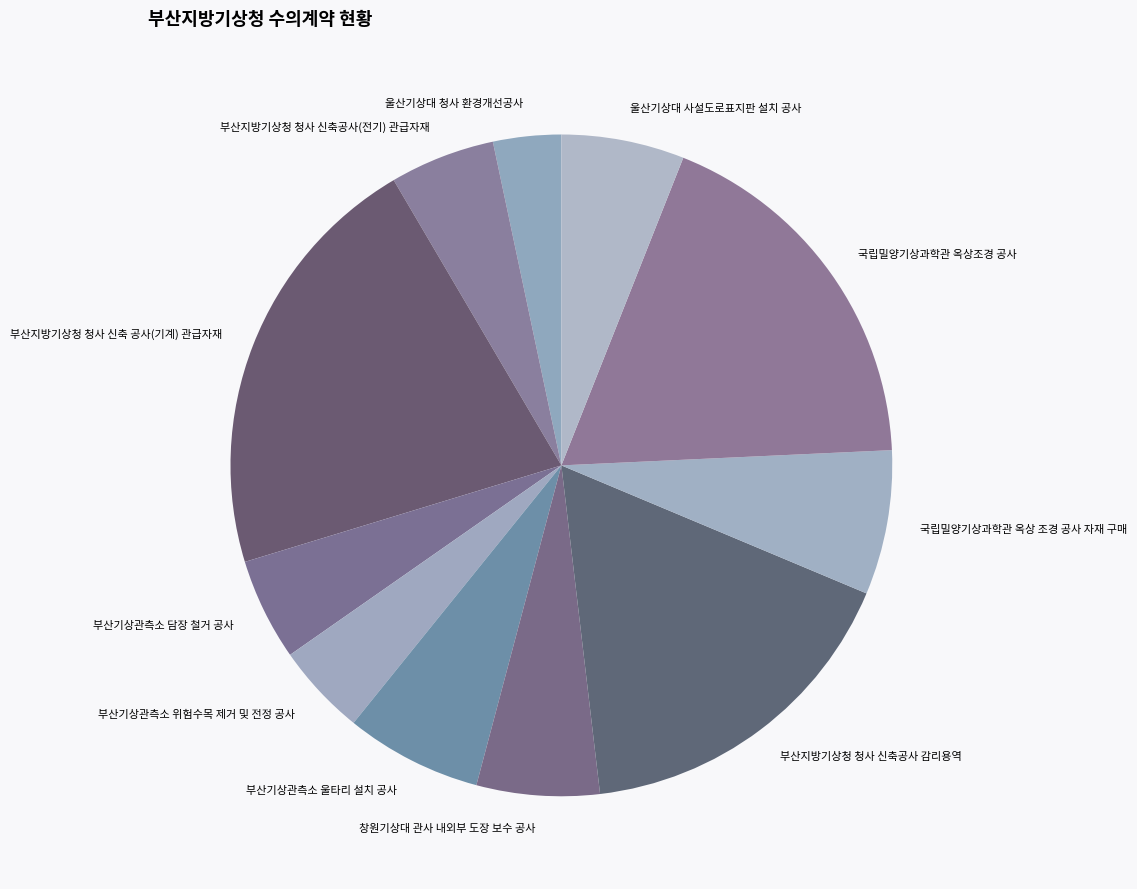

Count the number of slices in the pie.

11